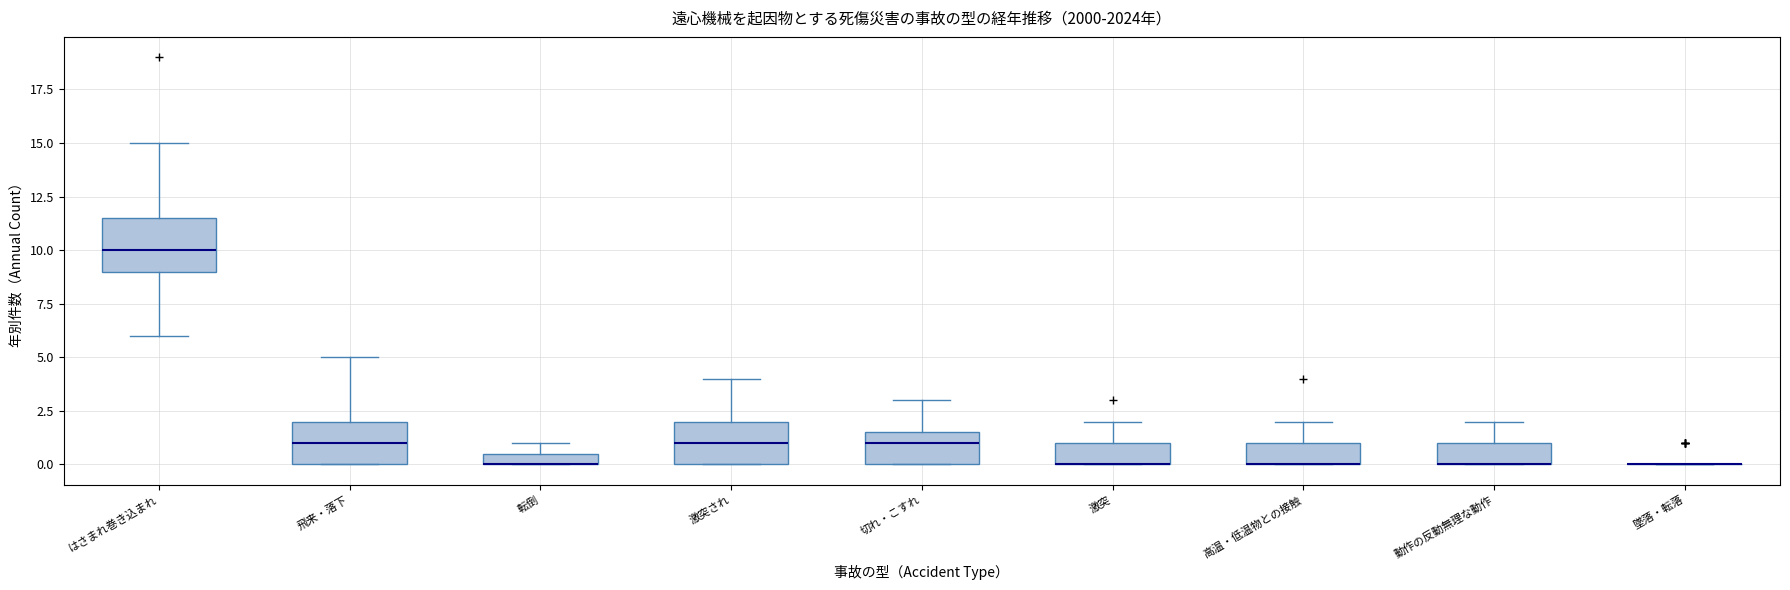

Where is the lower edge of the box for 転倒 on the y-axis? The values are not printed on the chart, so give them approximately, as read against the axis.

0.0